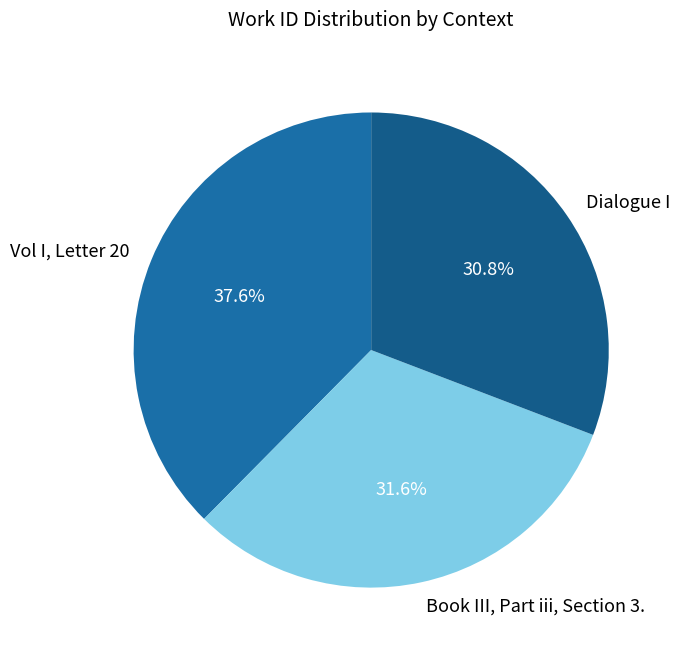

What percentage do Dialogue I and Book III, Part iii, Section 3. together represent?

62.4%